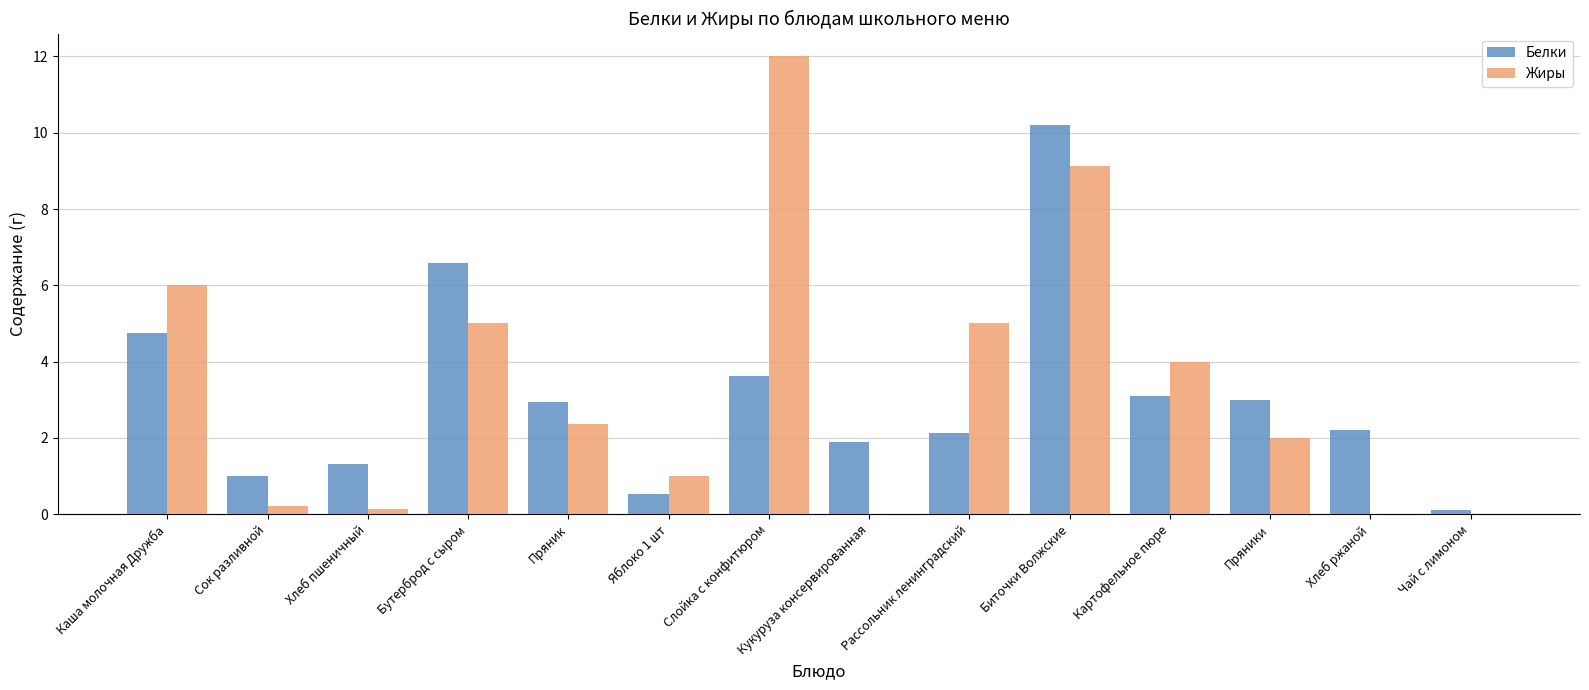

What is the spread (max minus min) of values at Яблоко 1 шт?

0.5